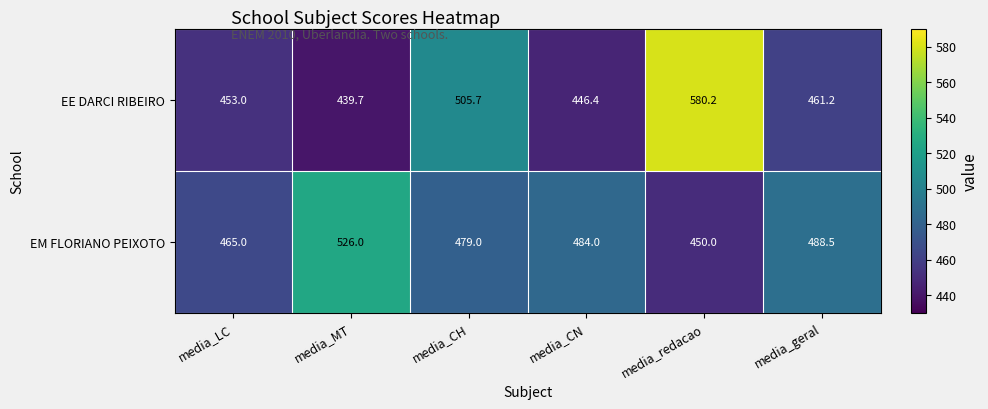

The EM FLORIANO PEIXOTO series shows 450.0 at media_redacao. True or false?

True